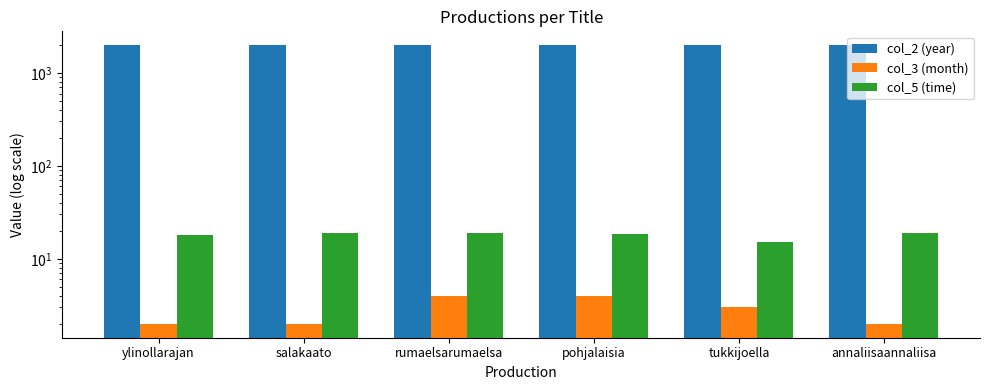

What is the minimum value for col_3 (month)?

2.0